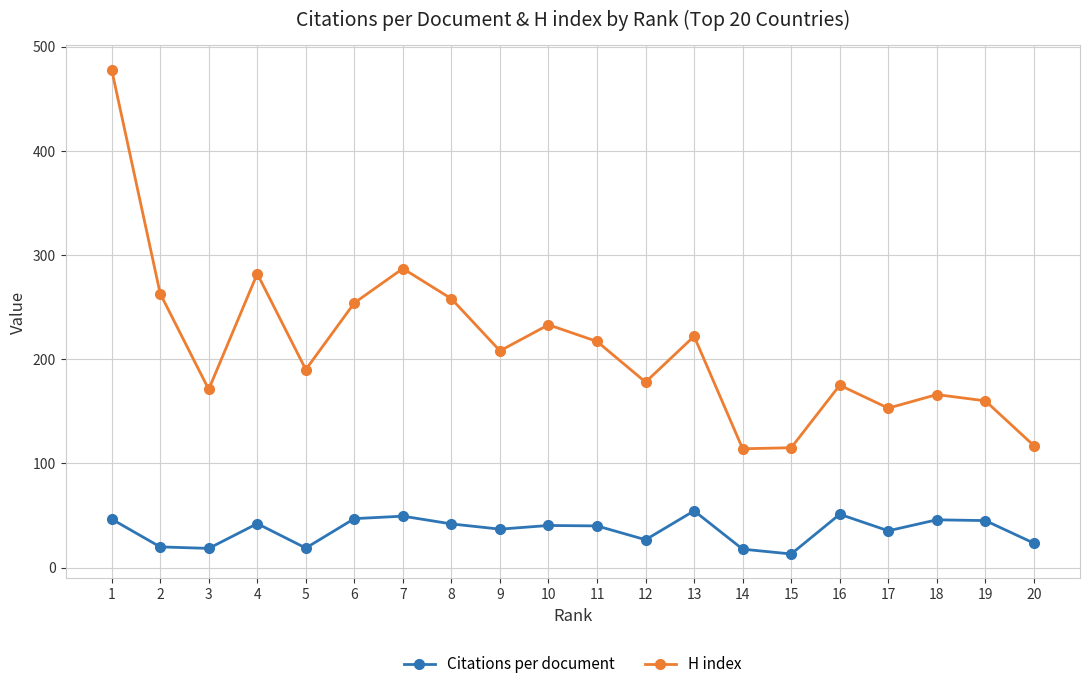

At which category does H index reach its first local peak?

4